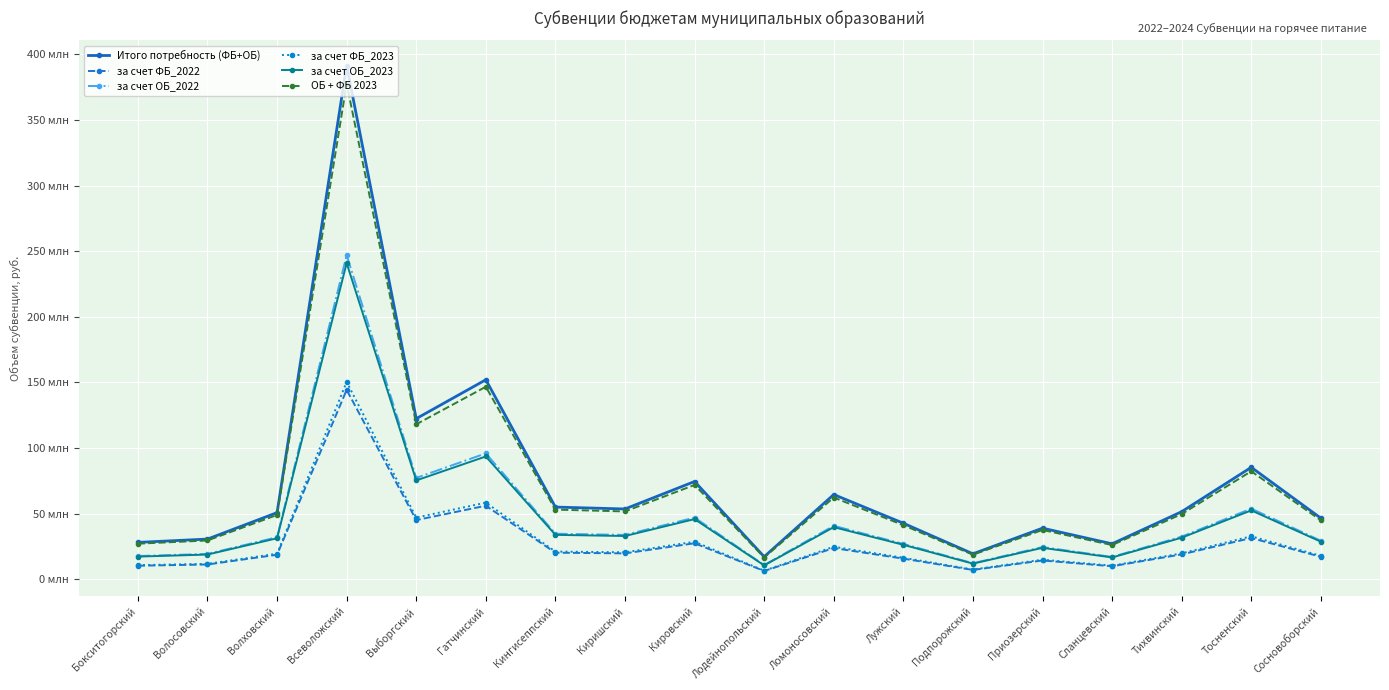

What is the maximum value for за счет ОБ_2022?

247.0